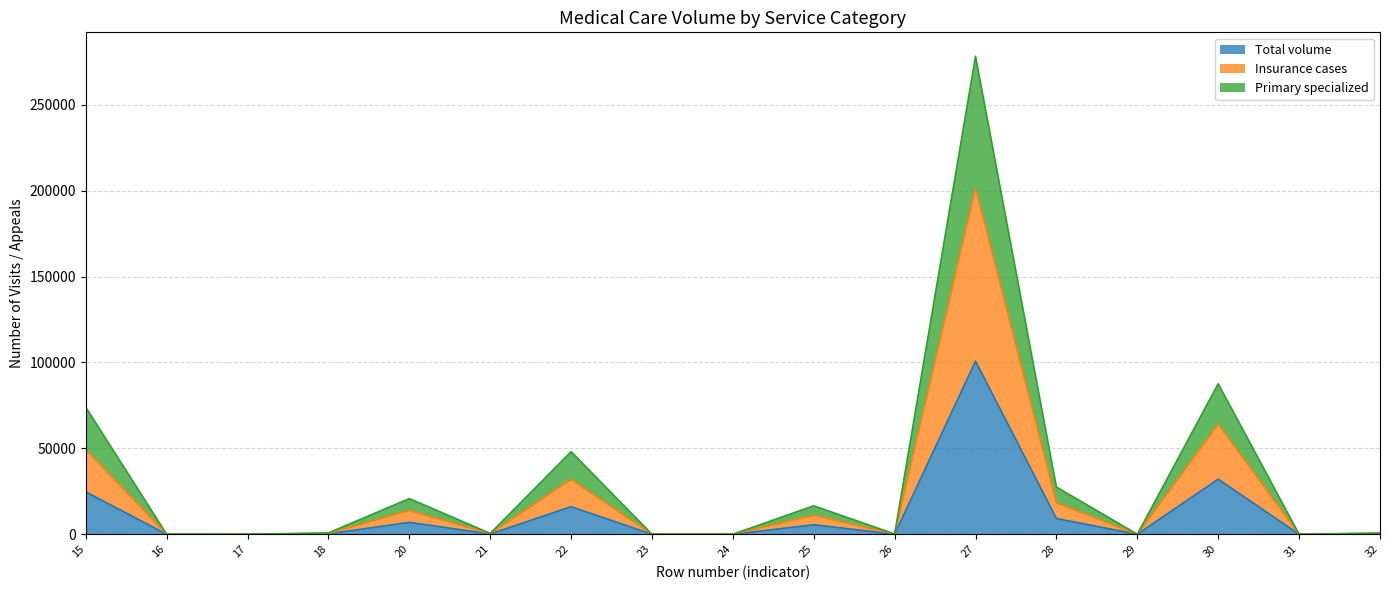

Does the chart display data point markers on the line(s)?

No